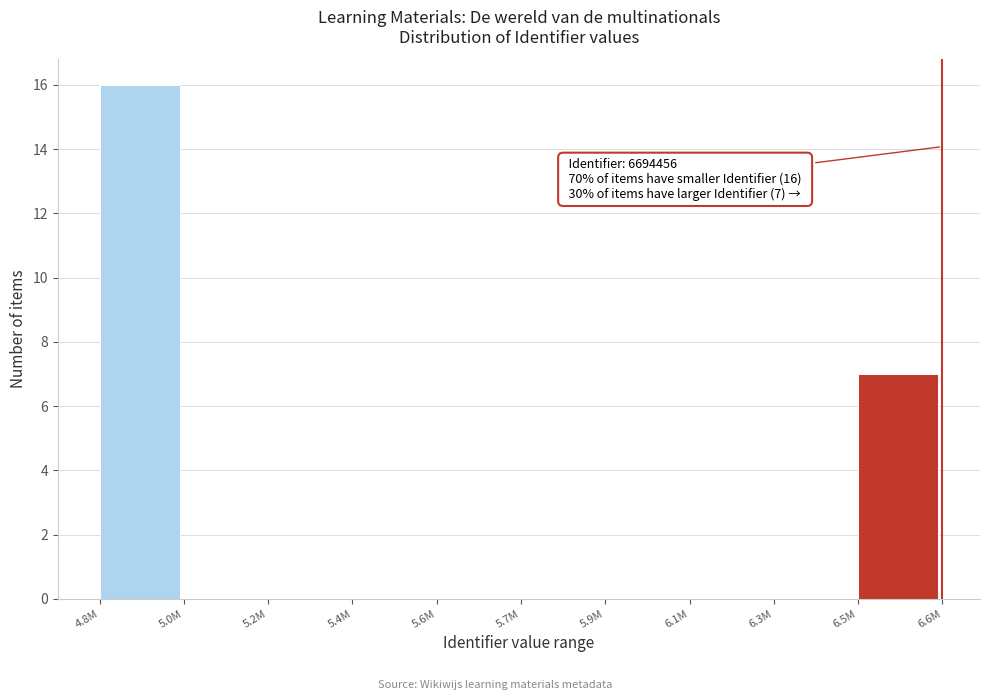

Reading left to right, transcribe all the data shown in this chart.

4.8M=16	5.0M=0	5.2M=0	5.4M=0	5.6M=0	5.7M=0	5.9M=0	6.1M=0	6.3M=0	6.5M=7